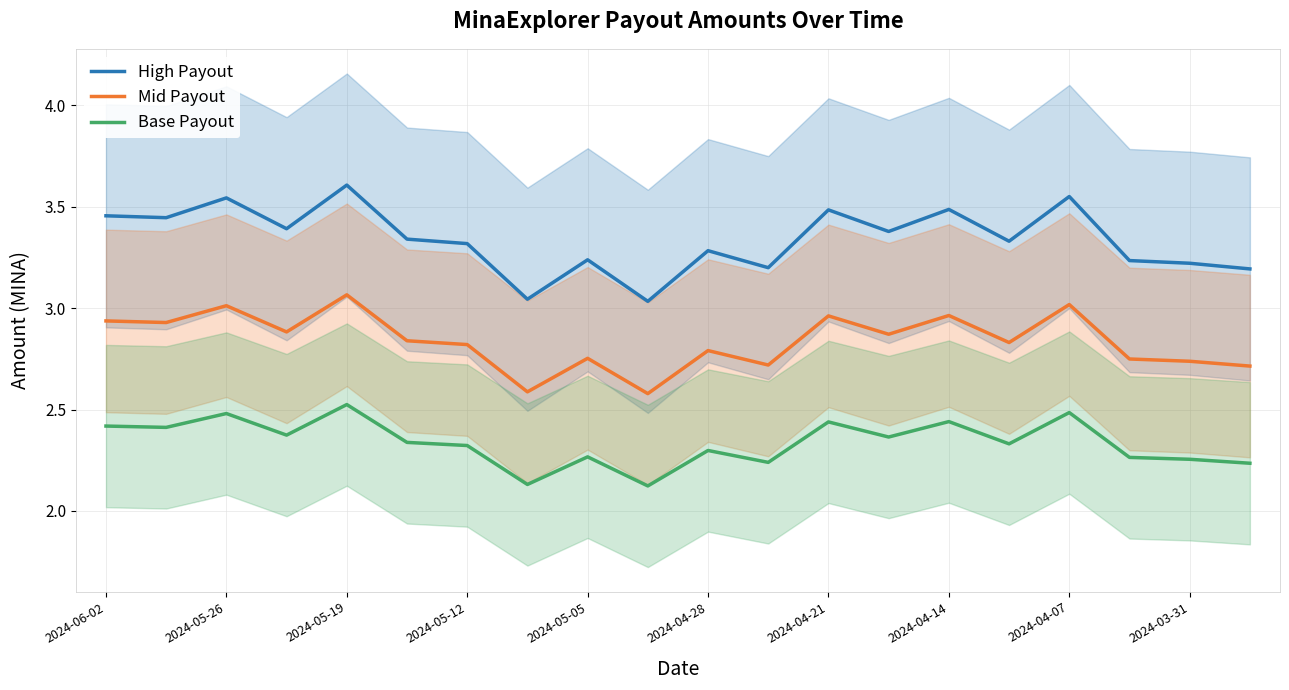

True or false: High Payout and Mid Payout intersect in this chart.

False